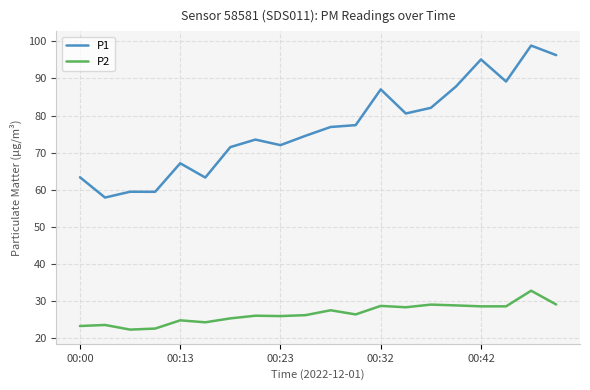

Which series has the widest spread of values?

P1